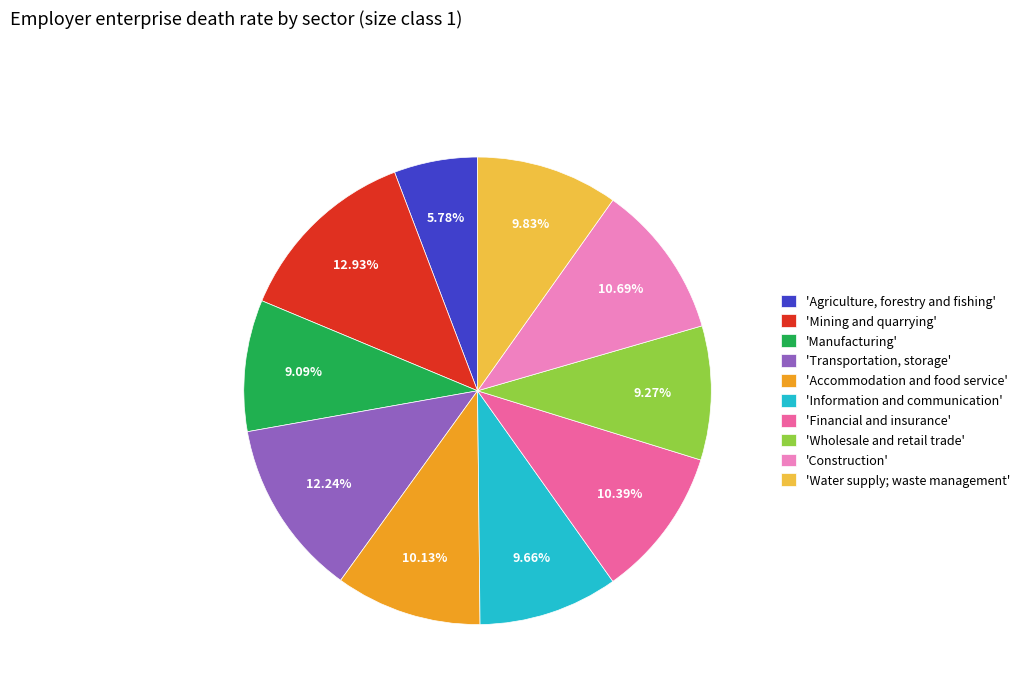

Is there any slice that represents more than half of the pie?

No